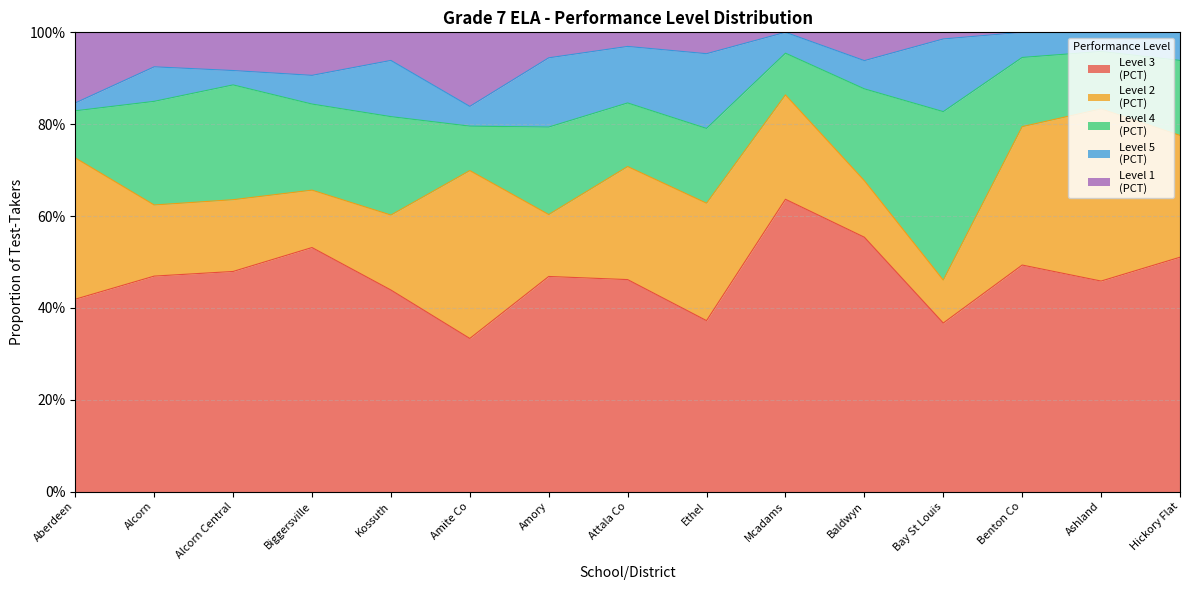

What is the difference between the highest and lowest values at Ashland?

0.5